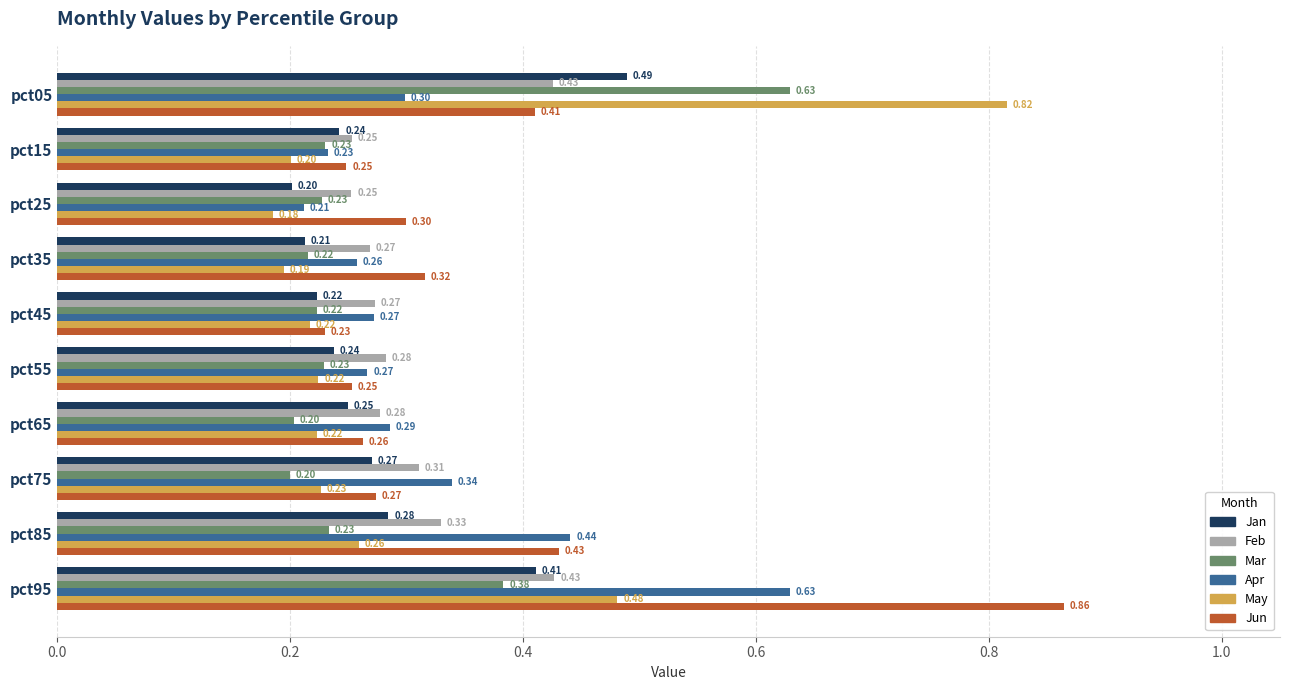

What is the minimum value shown in the chart?

0.2